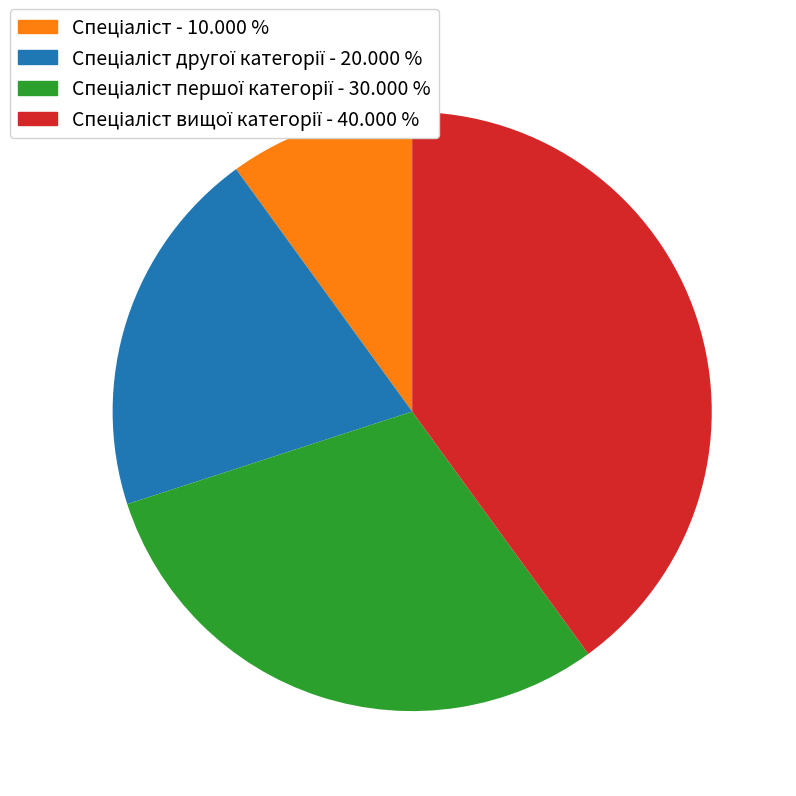

Is there any slice that represents more than half of the pie?

No